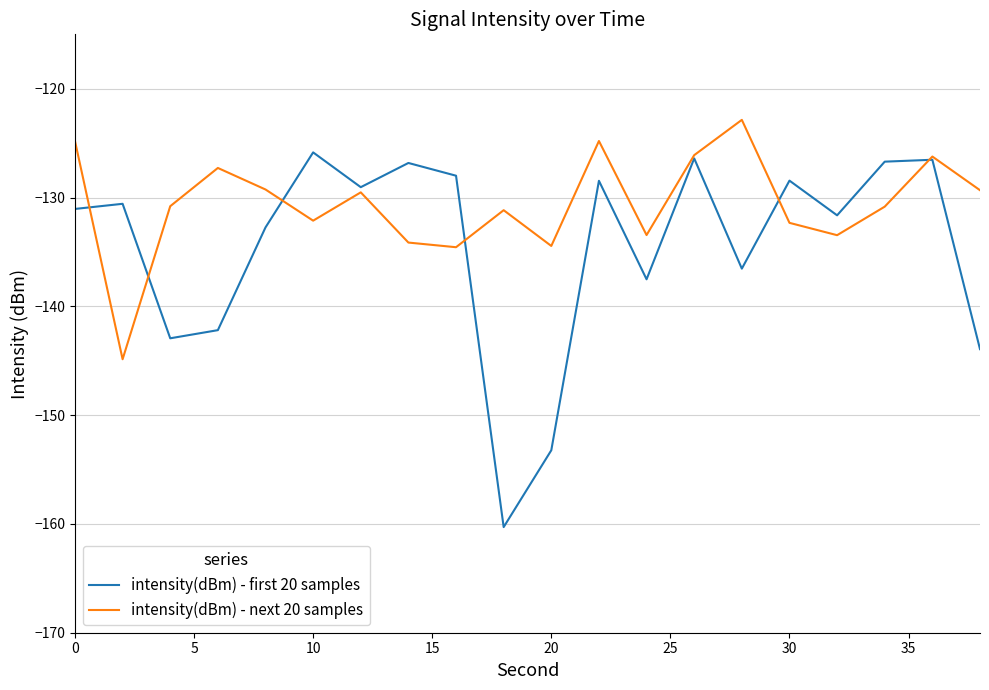

List the series in order of their overall mean, lowest first.

intensity(dBm) - first 20 samples, intensity(dBm) - next 20 samples